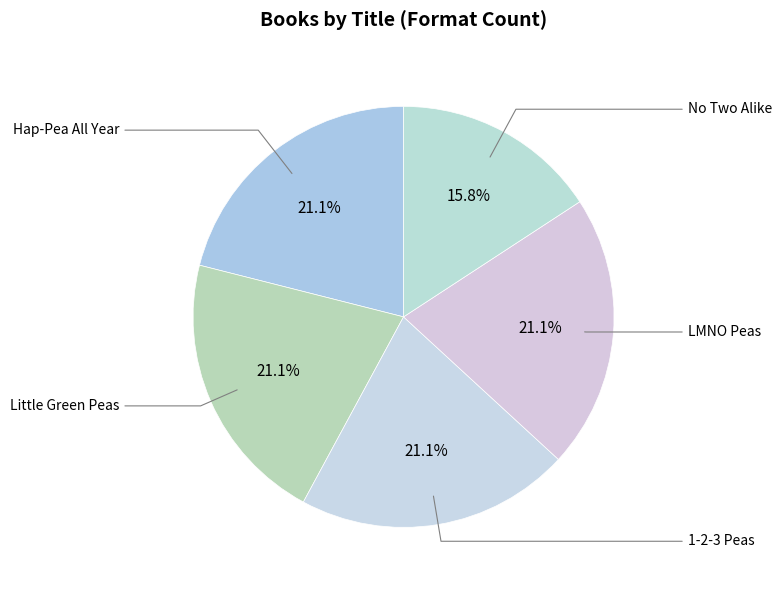

Count the number of slices in the pie.

5